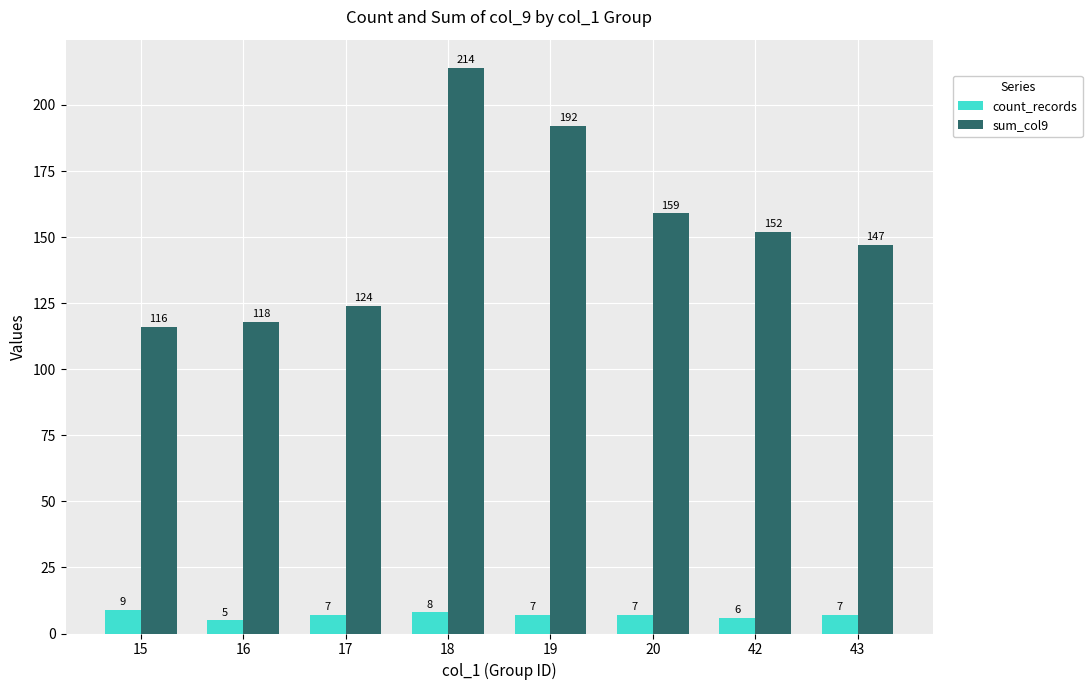

List the series in order of their overall mean, highest first.

sum_col9, count_records